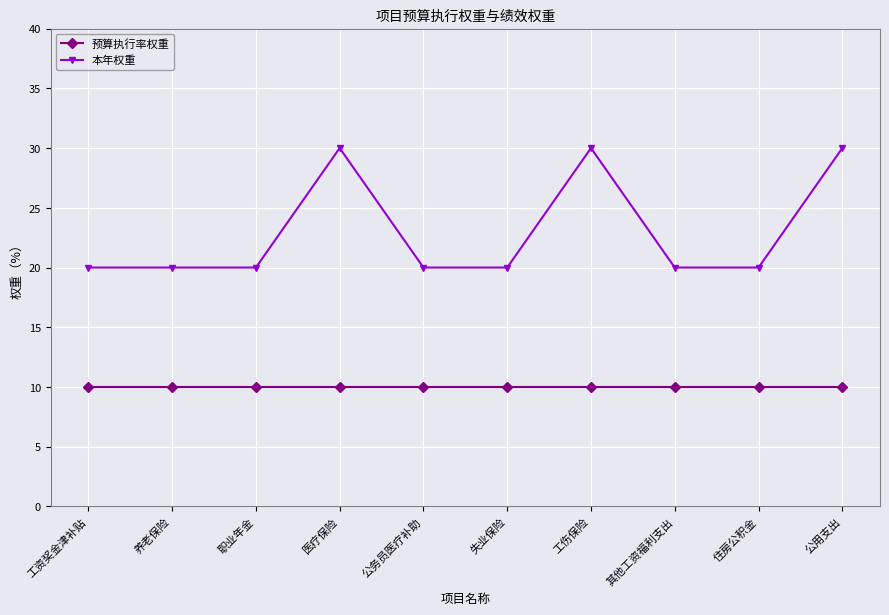

How many series are shown in this chart?

2